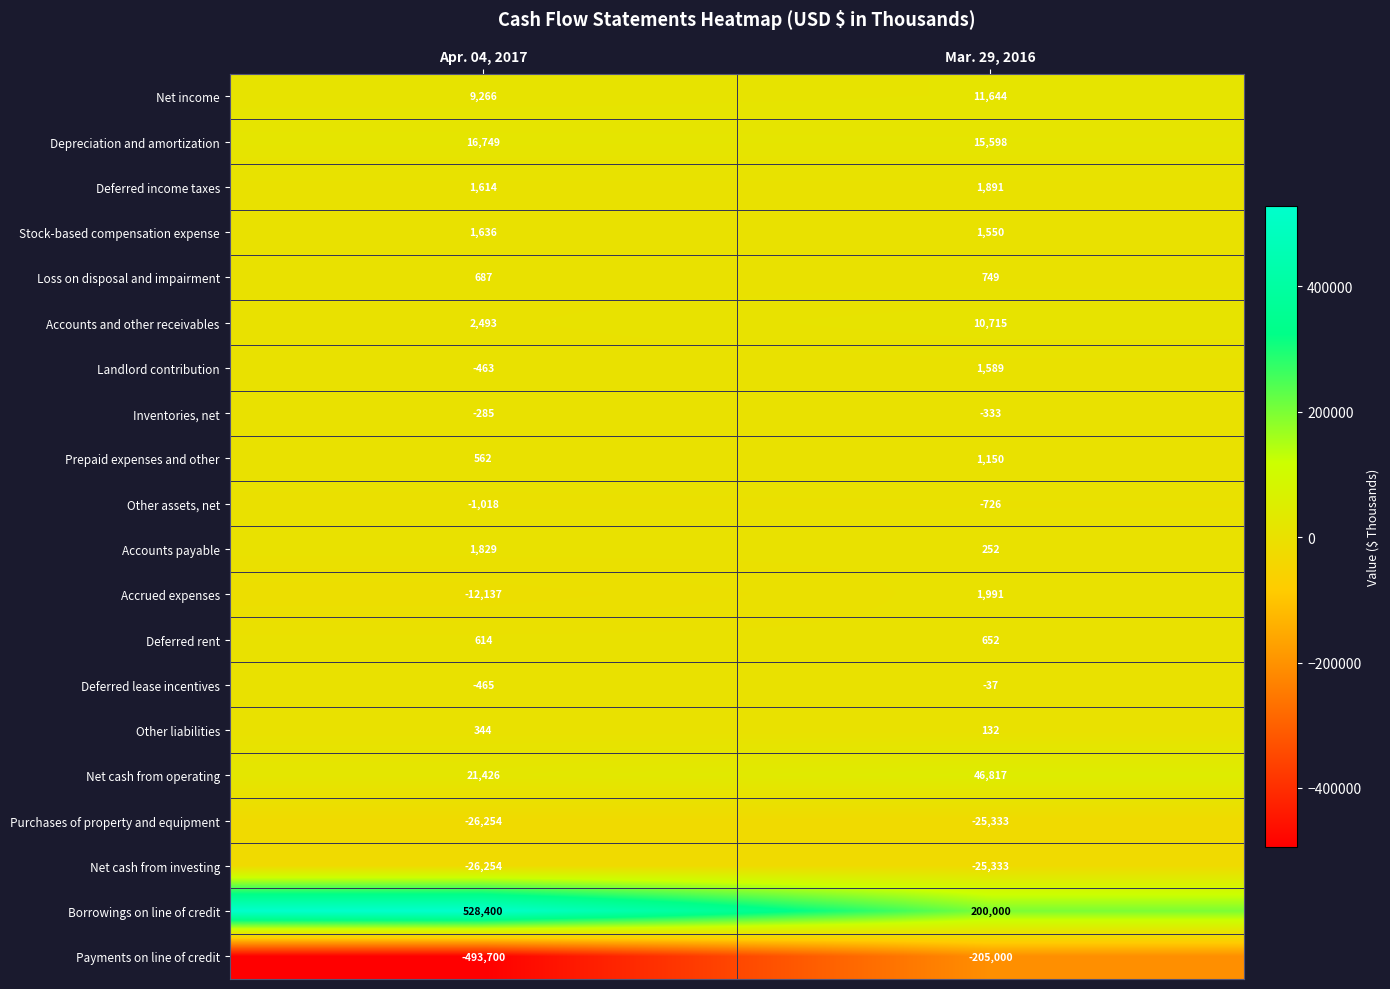

True or false: Borrowings on line of credit has a value of 281281 at Apr. 04, 2017.

False